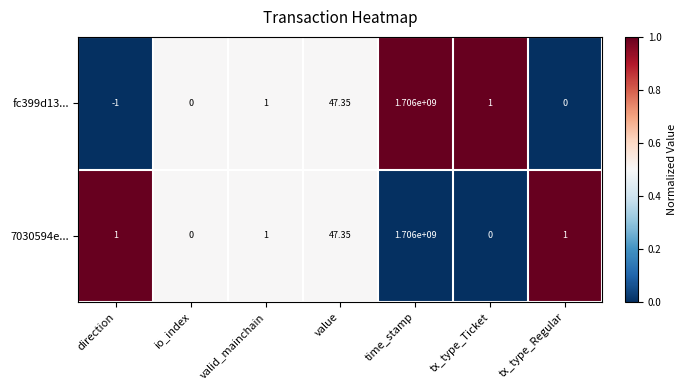

At which label is 7030594e... closest to 853000000?

value